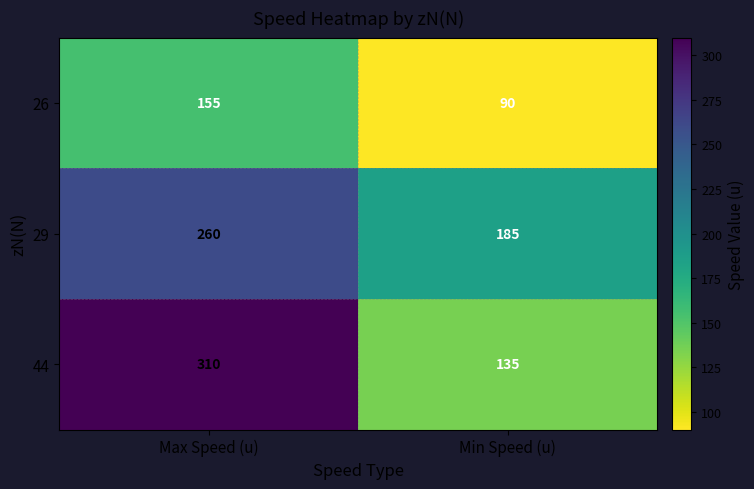

Reading left to right, what are all the values shown in this chart?

26: Max Speed (u)=155	Min Speed (u)=90
29: Max Speed (u)=260	Min Speed (u)=185
44: Max Speed (u)=310	Min Speed (u)=135